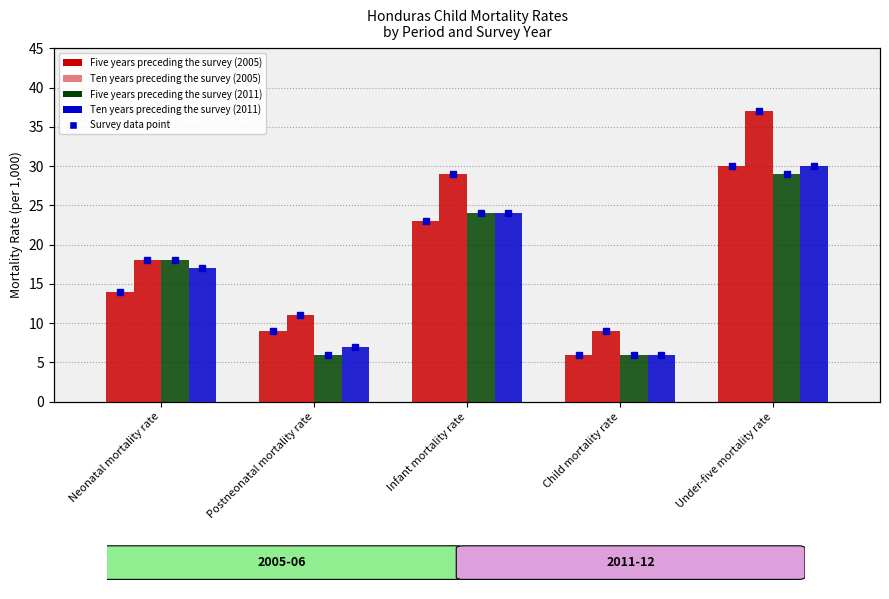

What is the difference between the Ten years preceding the survey (2011) values at Infant mortality rate and Child mortality rate?

18